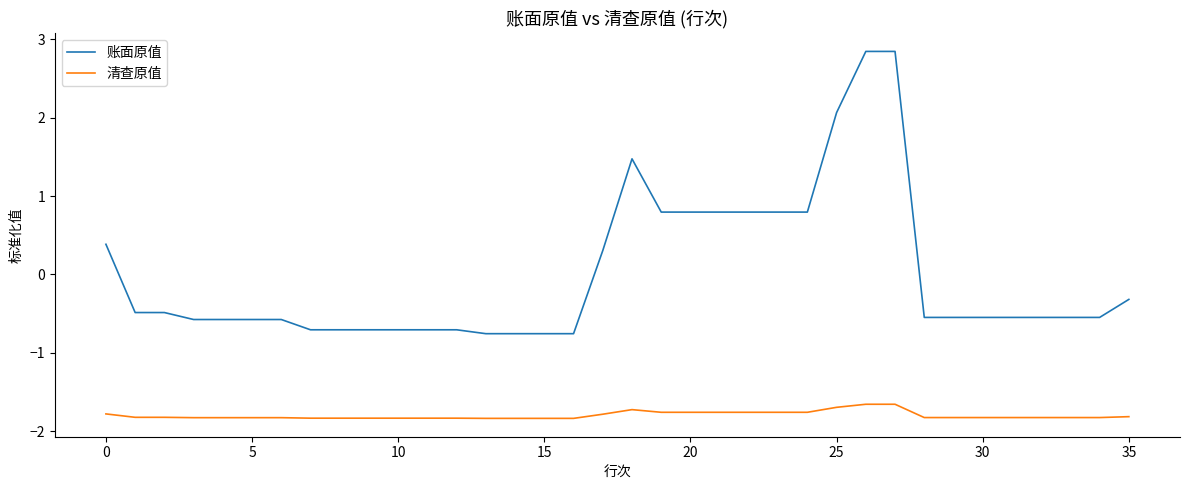

What is the minimum value for 清查原值?

-1.8